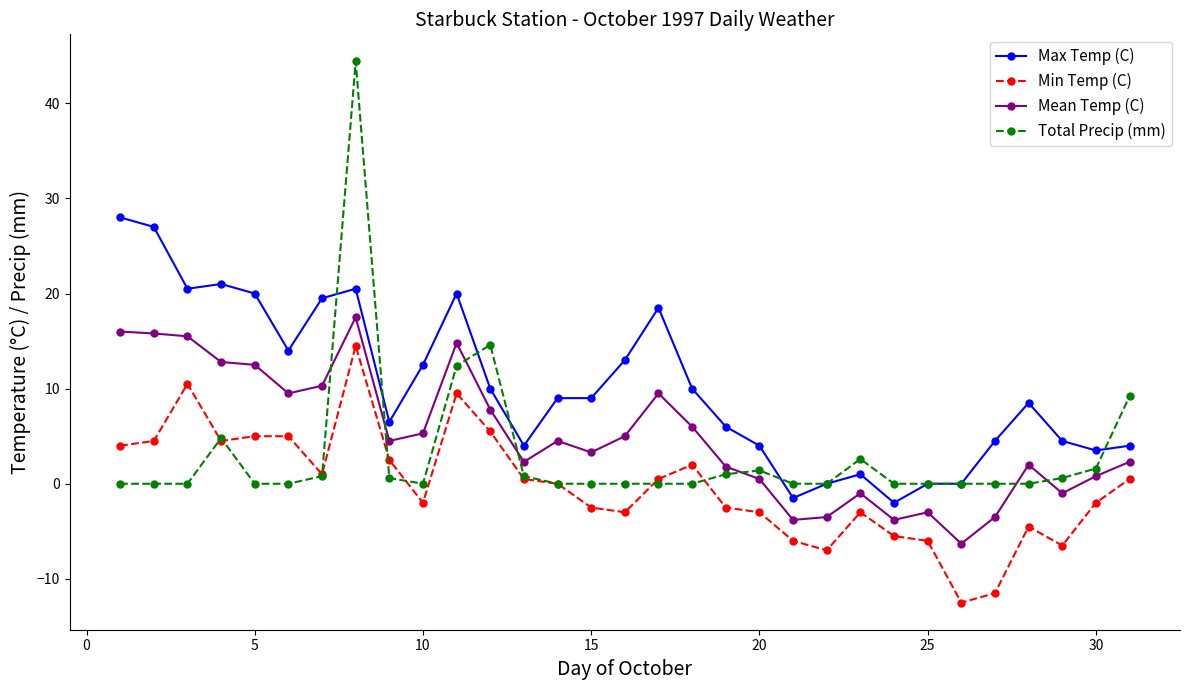

True or false: Mean Temp (C) has more than 1 points higher than both neighbors.

True